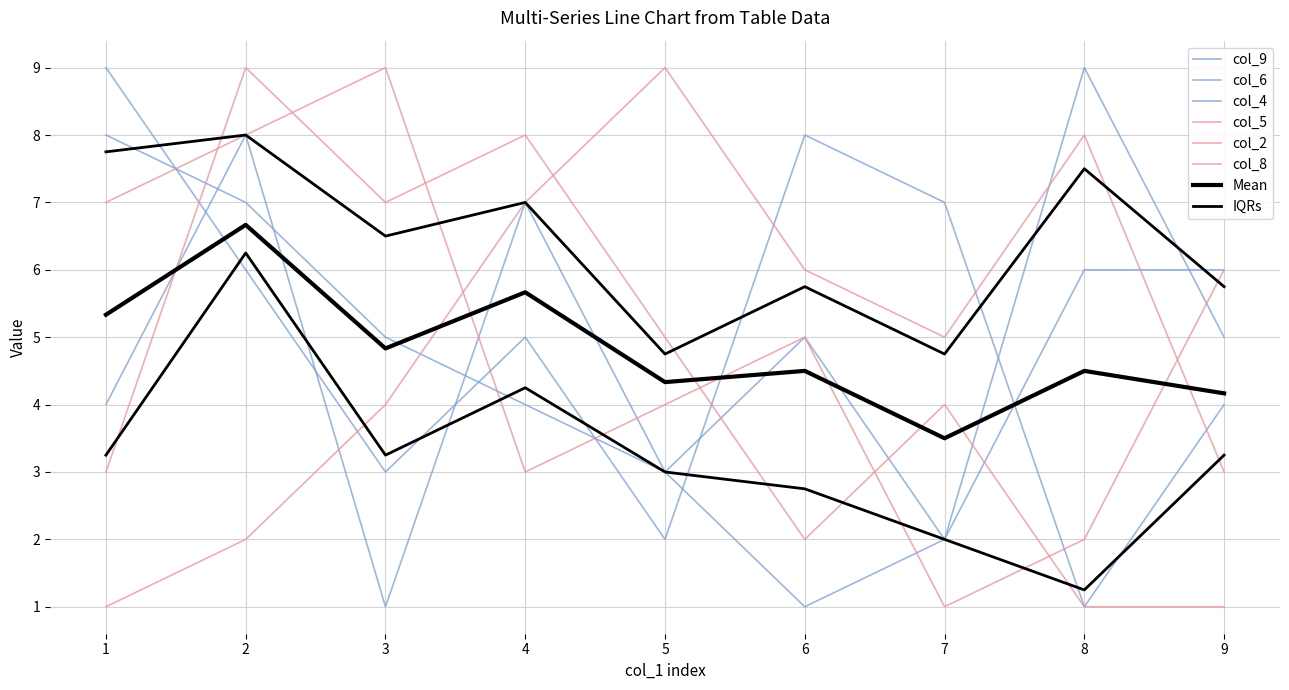

In col_9, how many points are lower than both neighbors (excluding endpoints)?

3